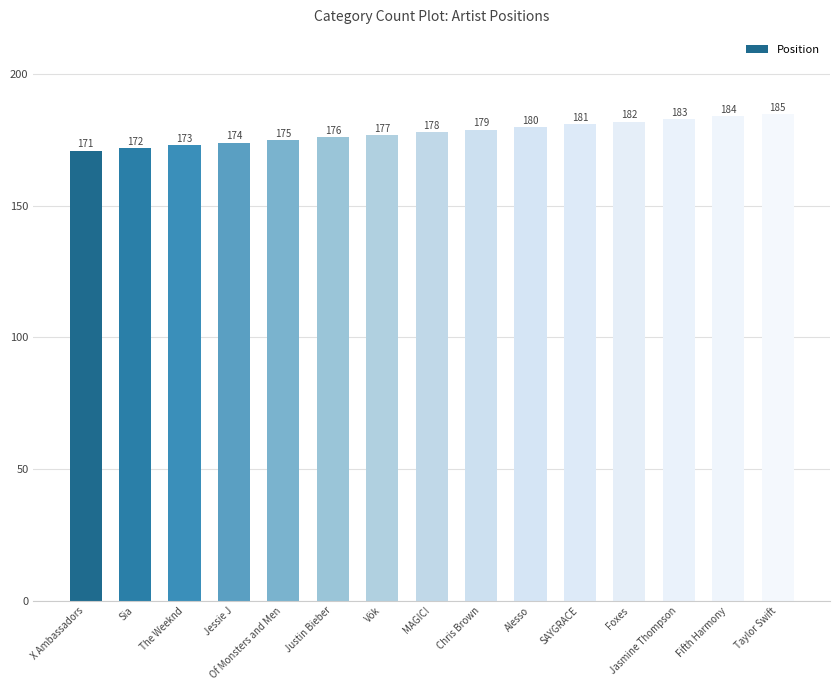

What is the smallest value displayed?

171